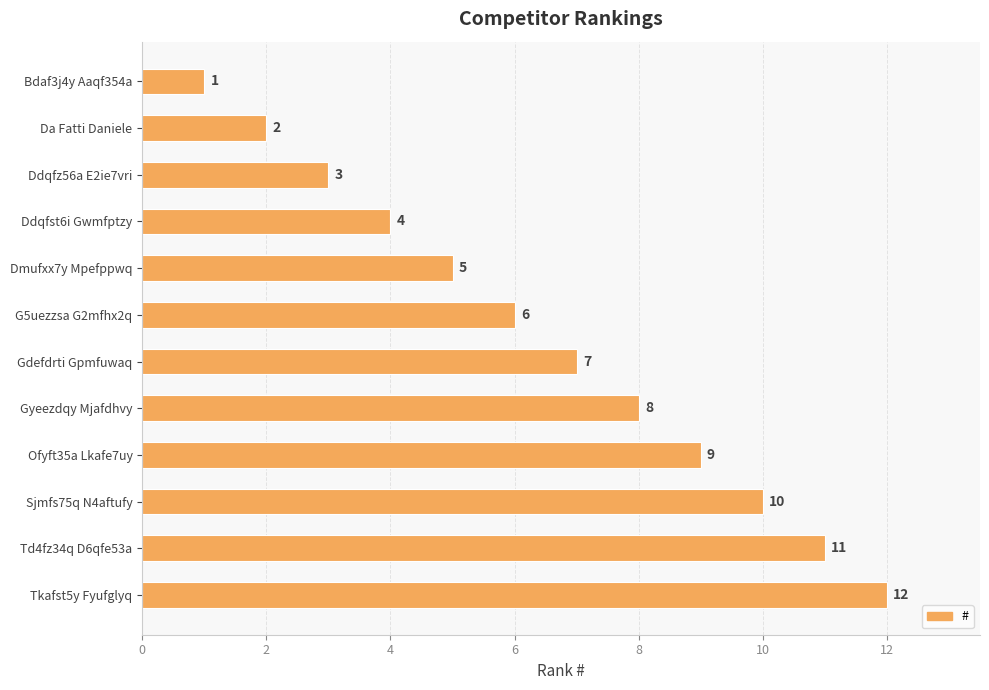

What is the approximate value at Ddqfst6i Gwmfptzy, to the nearest 5?

5